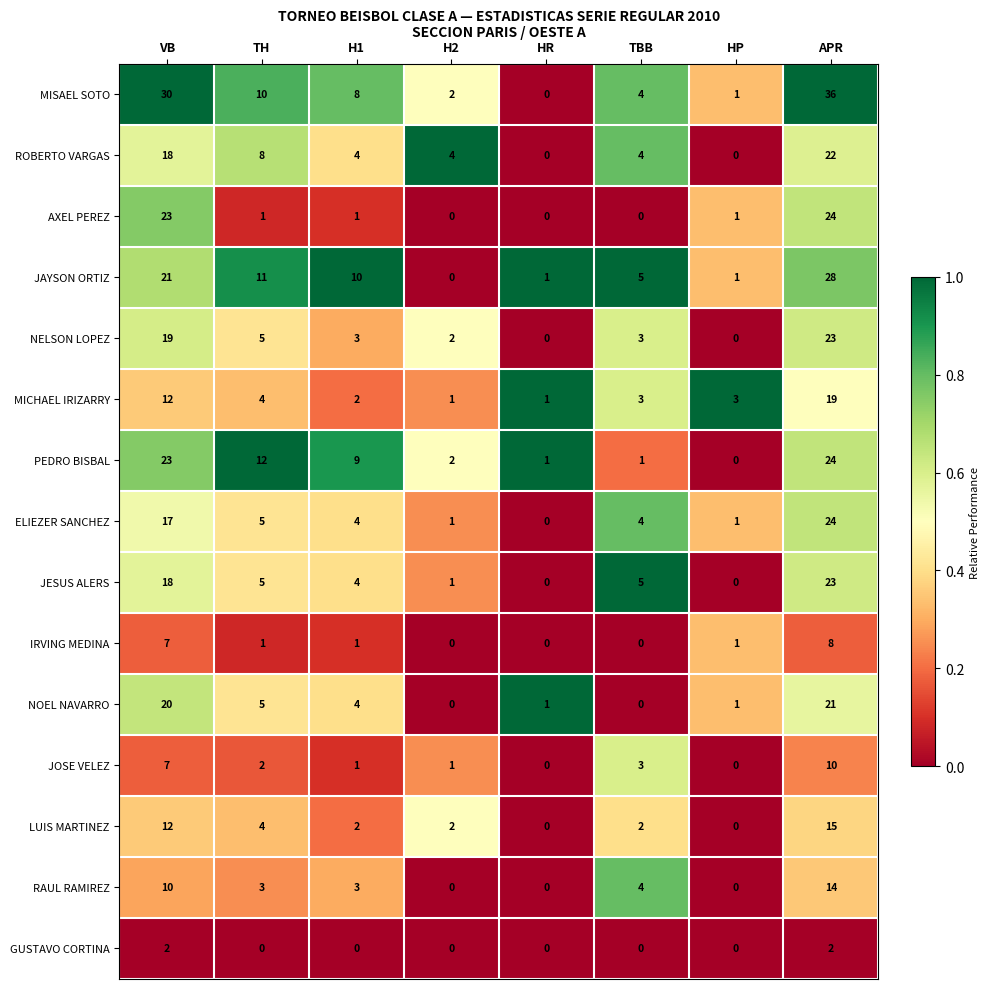

Is the value of JESUS ALERS at HP greater than the value of LUIS MARTINEZ at H1?

No